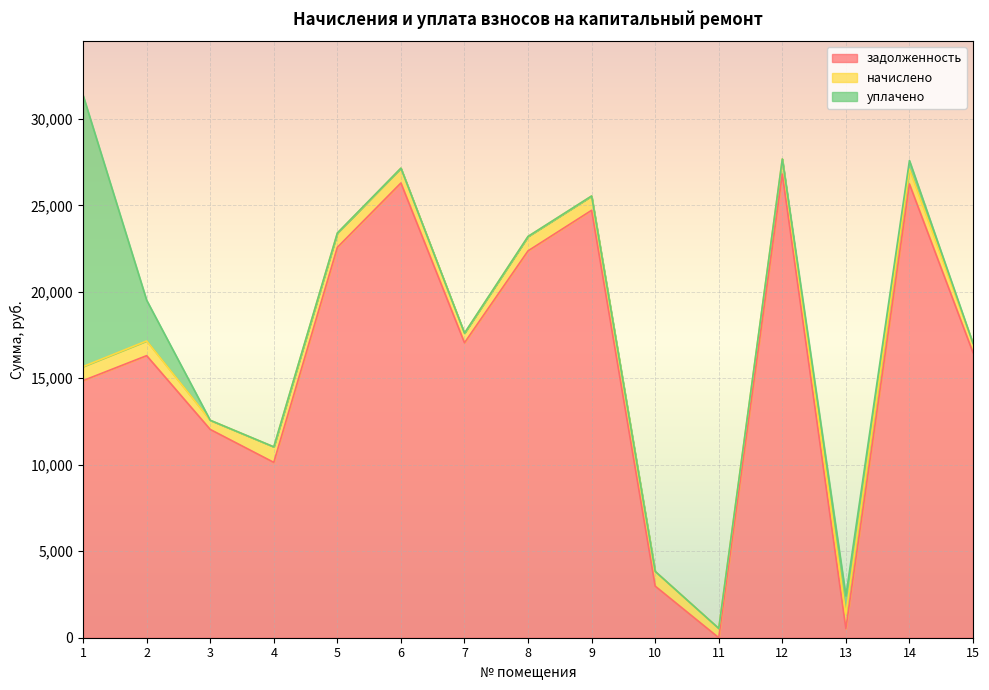

What is the approximate value of задолженность at 6?

26293.6